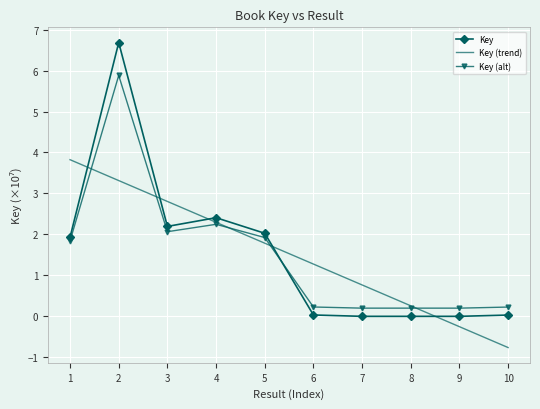

What is the sum of all values?

15.3